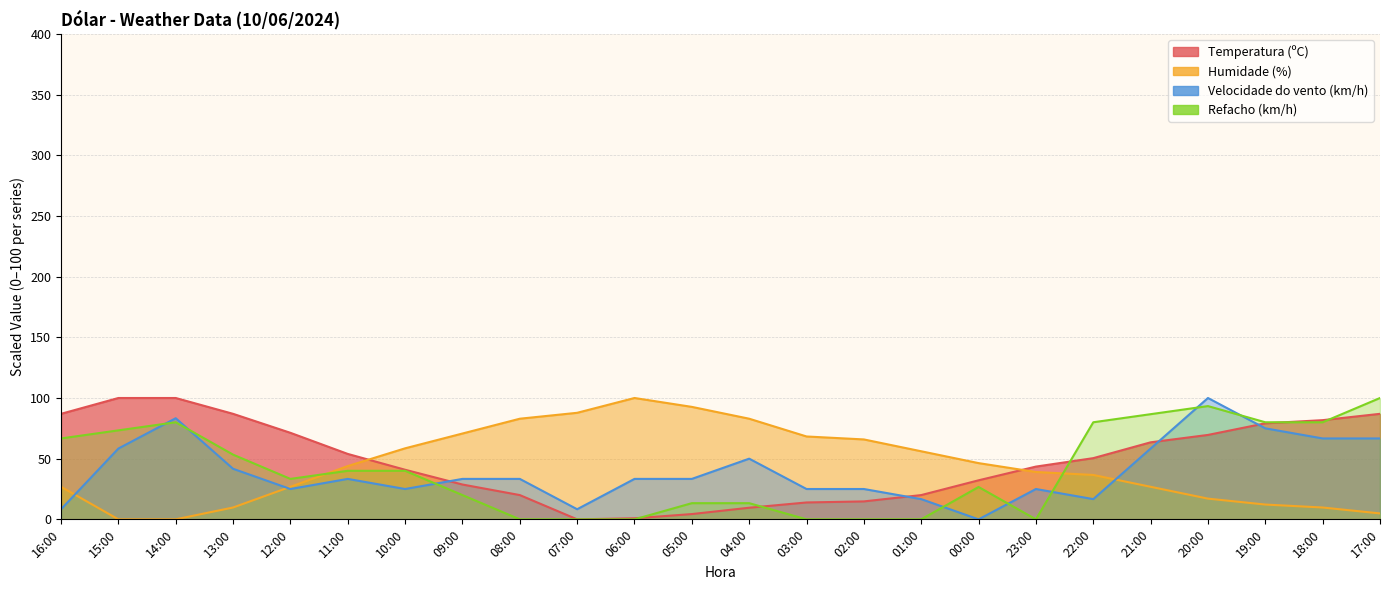

Between 04:00 and 16:00, which is larger?

16:00